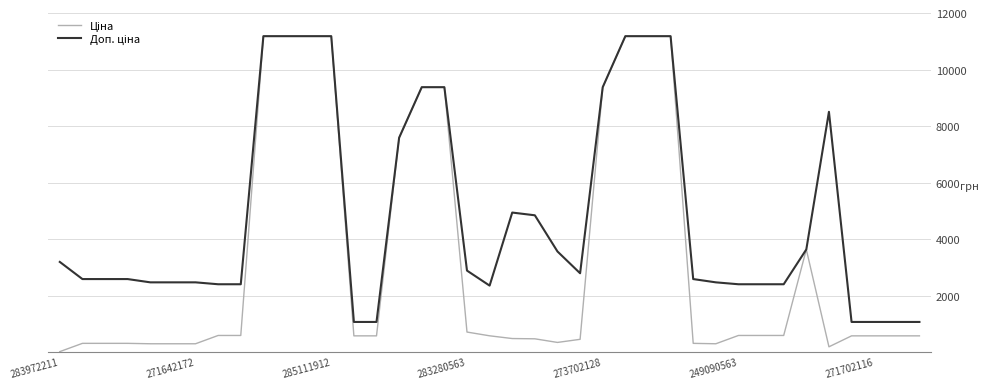

In Ціна, how many points are higher than both neighbors (excluding endpoints)?

1